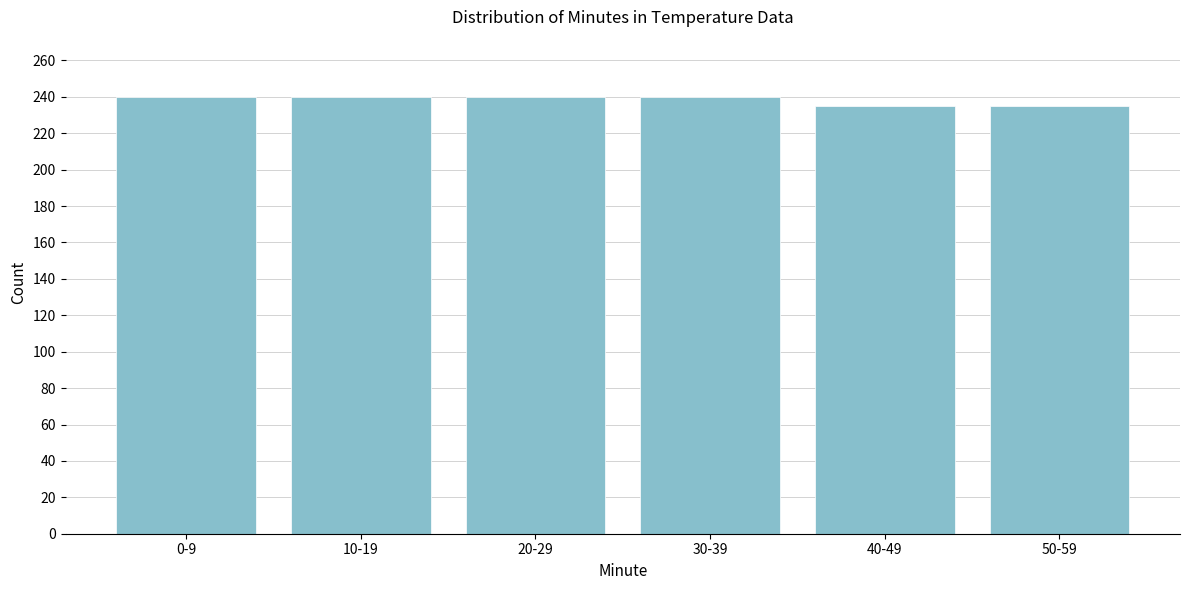

Reading right to left, what are all the values shown in this chart?

50-59=235	40-49=235	30-39=240	20-29=240	10-19=240	0-9=240